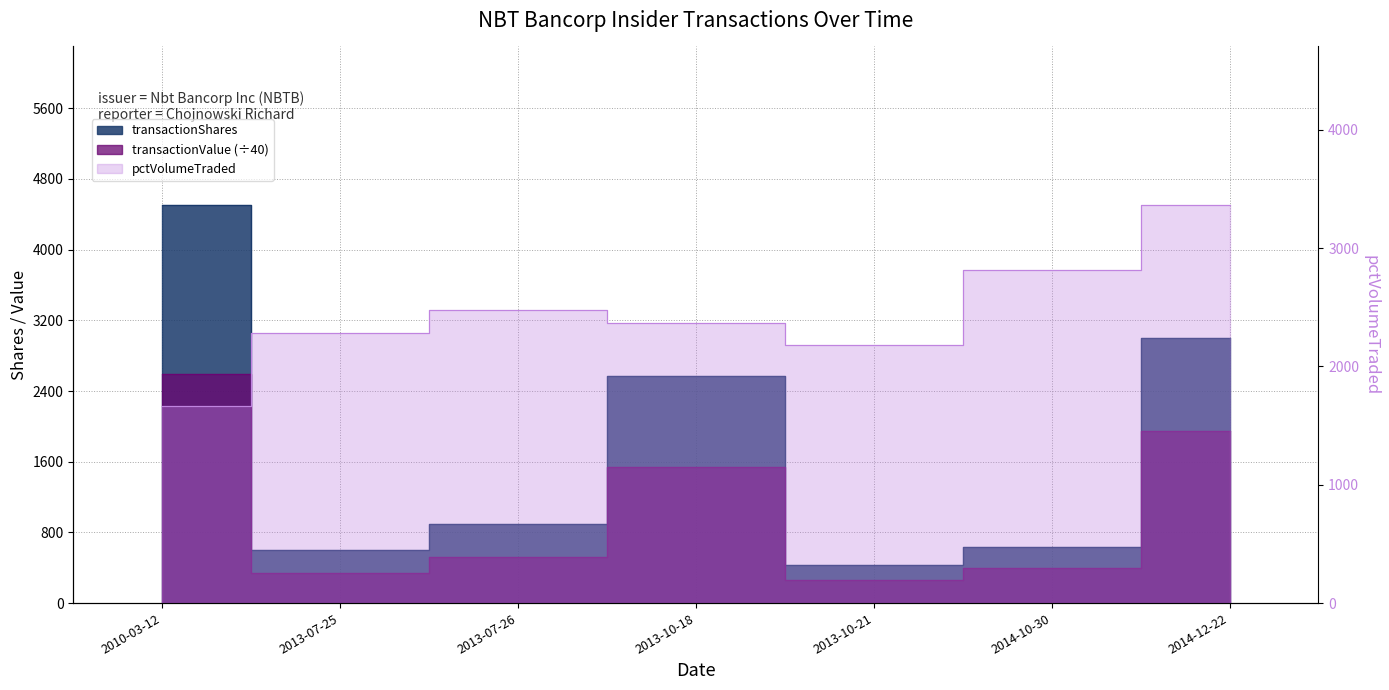

Reading left to right, list all the values displayed in this chart.

transactionShares: 2010-03-12=4500.0	2013-07-25=600.0	2013-07-26=900.0	2013-10-18=2573.0	2013-10-21=427.0	2014-10-30=630.0	2014-12-22=3000.0
transactionValue: 2010-03-12=2587.5	2013-07-25=344.9	2013-07-26=520.0	2013-10-18=1543.8	2013-10-21=256.2	2014-10-30=393.8	2014-12-22=1950.0
pctVolumeTraded: 2010-03-12=1662.0	2013-07-25=2285.0	2013-07-26=2474.0	2013-10-18=2369.0	2013-10-21=2185.0	2014-10-30=2816.0	2014-12-22=3361.0